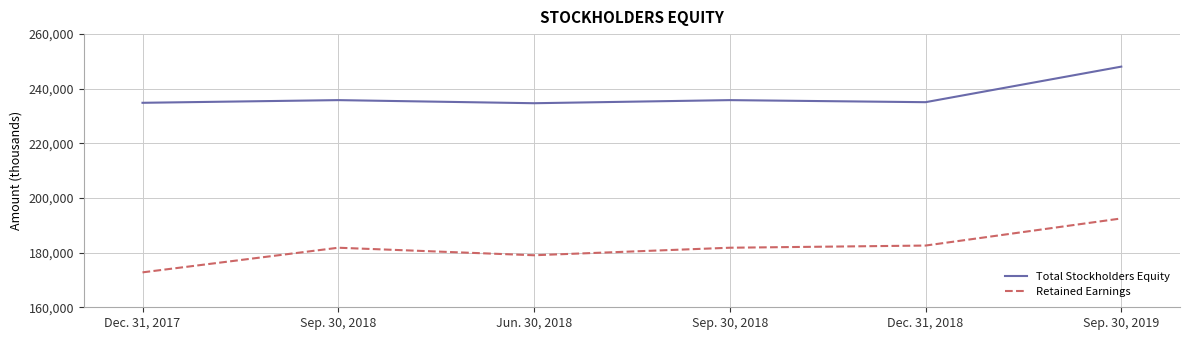

What are all the series names shown in the legend?

Total Stockholders Equity, Retained Earnings